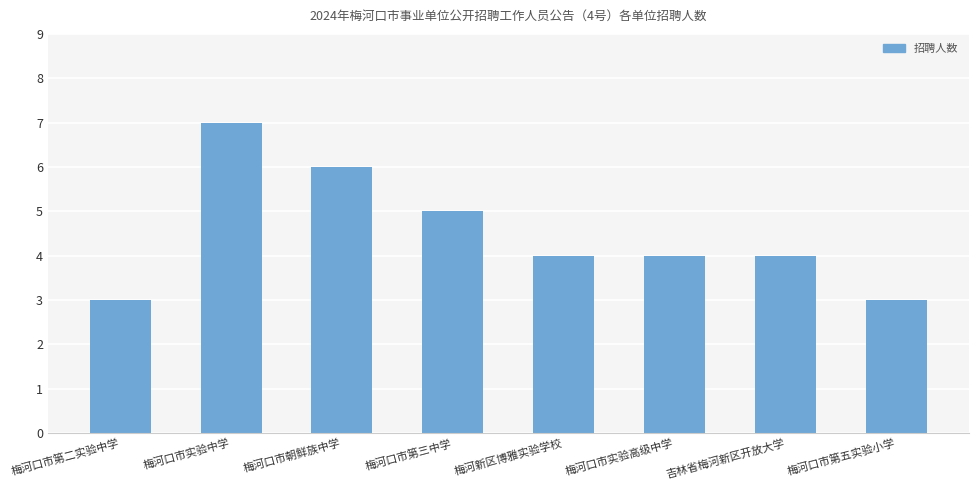

The chart shows a value of 4 at 梅河口市实验高级中学. True or false?

True